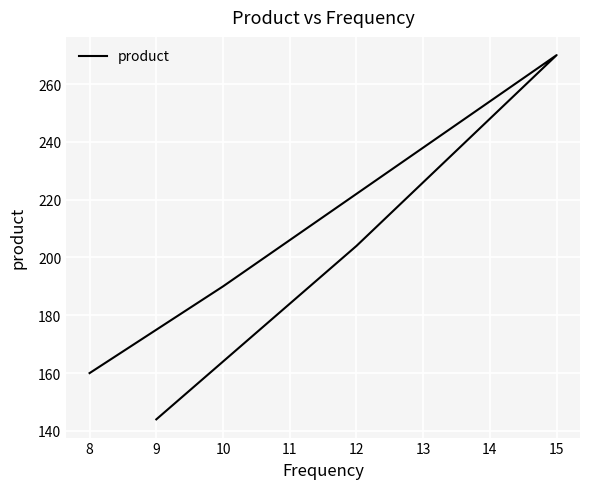

What is the difference between the second highest and minimum values?

60